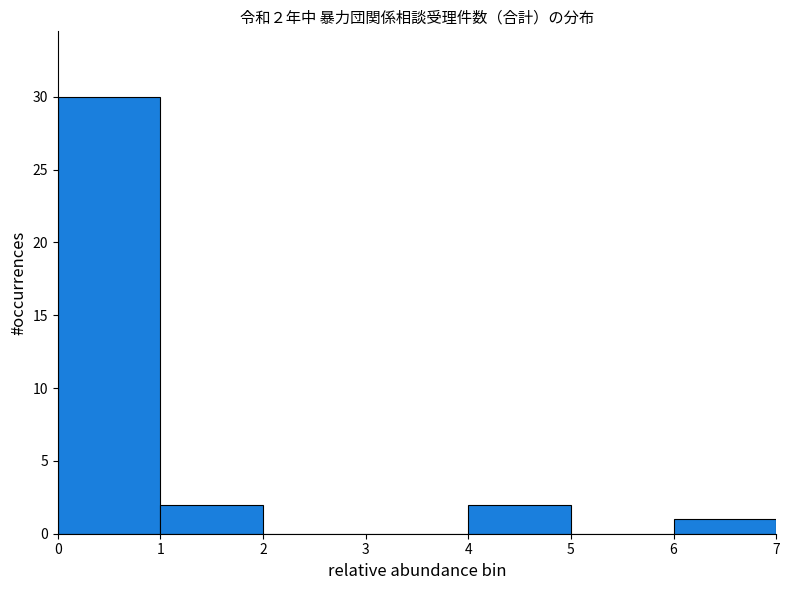

Over which range of the x-axis is the bar tallest?

0 to 1